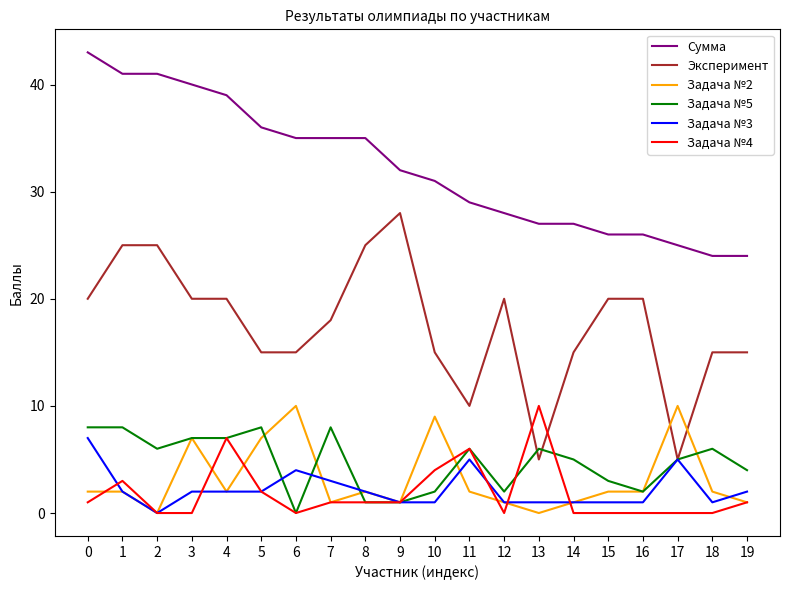

The value of Задача №5 at 7 is 14. True or false?

False